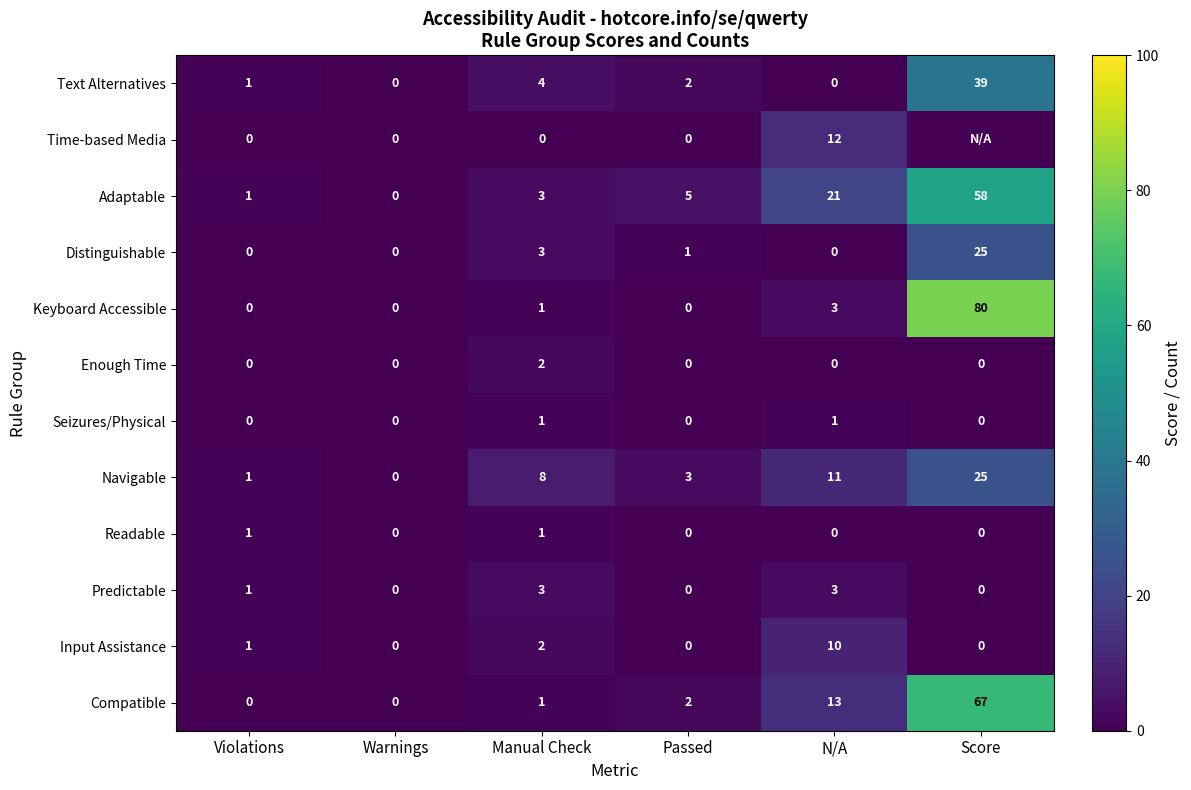

At which category is the sum across all series the highest?

Score